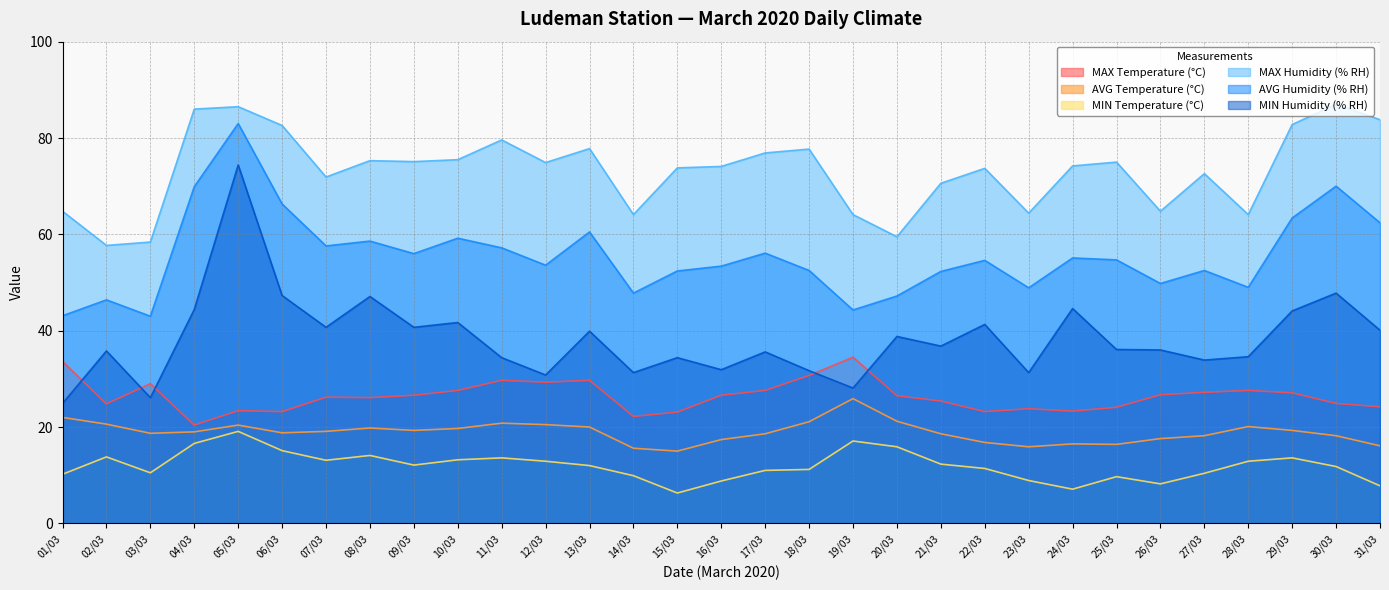

Rank the series at 23/03 from lowest to highest value.

MIN Temperature (°C), AVG Temperature (°C), MAX Temperature (°C), MIN Humidity (% RH), AVG Humidity (% RH), MAX Humidity (% RH)